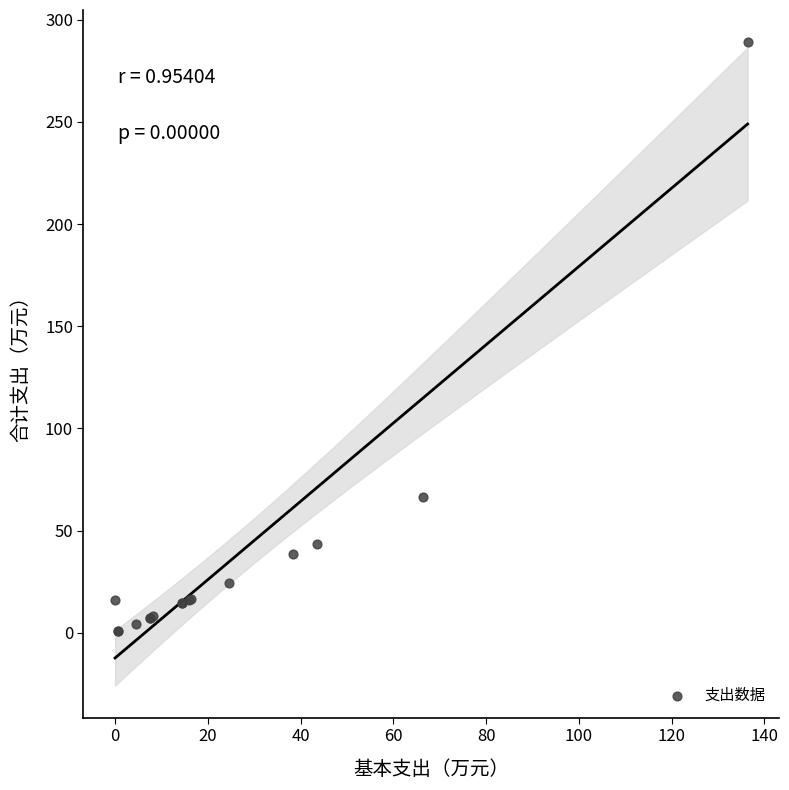

What Y value in the scatter plot is closest to 144?

66.3